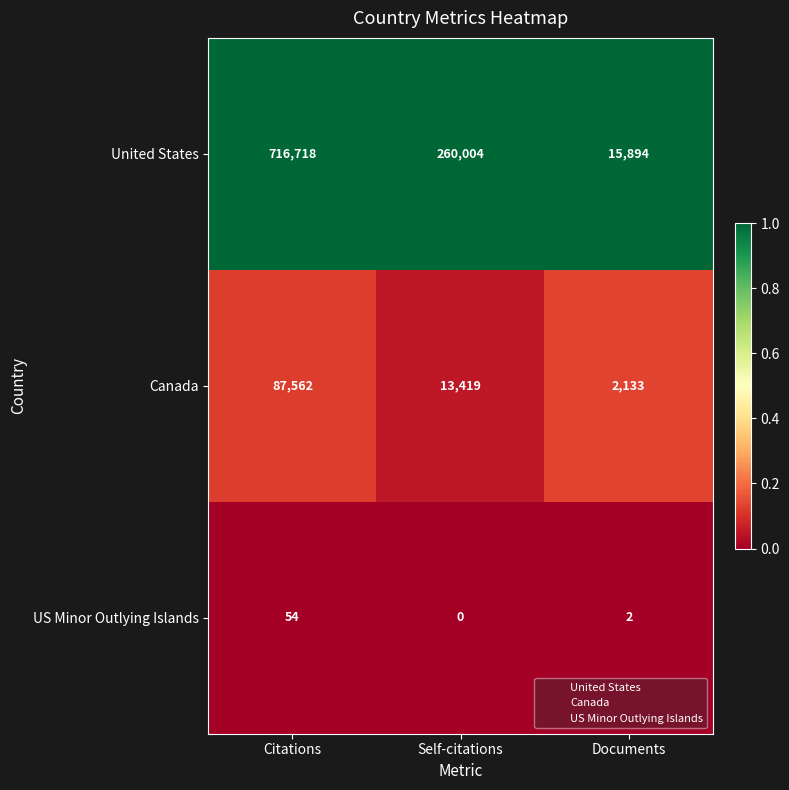

At how many categories does at least one series exceed 0?

3